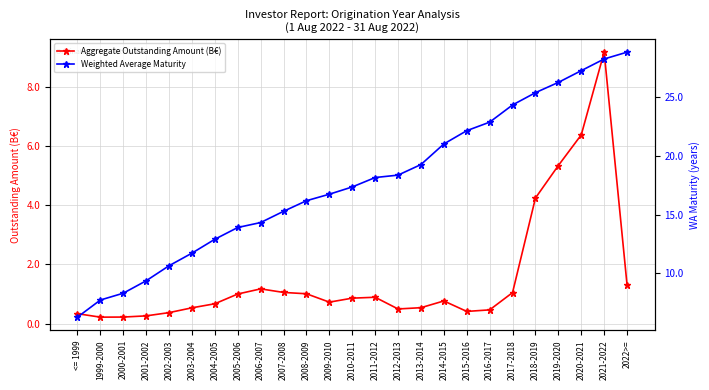

True or false: Weighted Average Maturity has a value of 8.1 at 2010-2011.

False